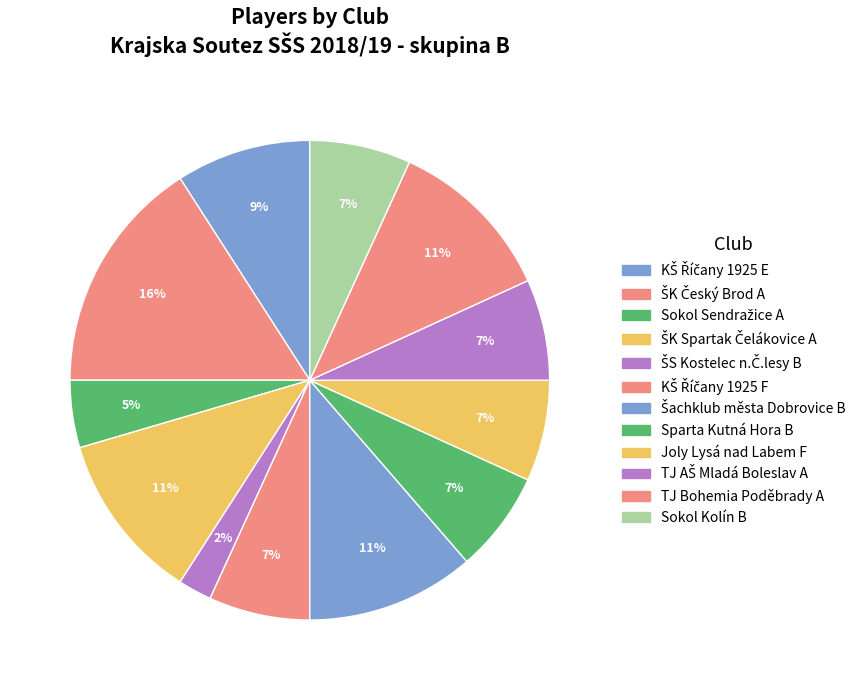

Count the number of slices in the pie.

12